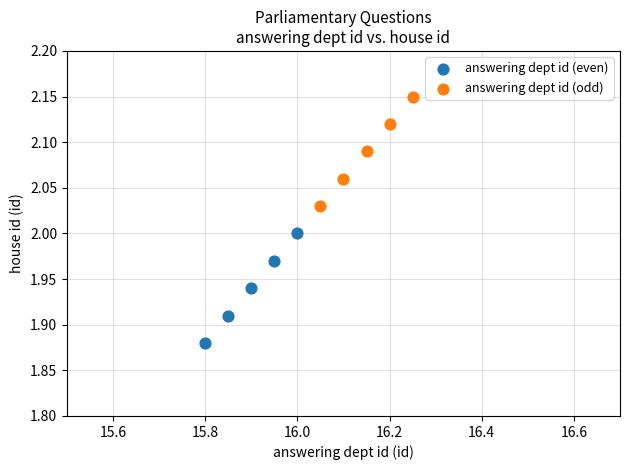

Which series contains the highest Y value?

answering dept id (odd)